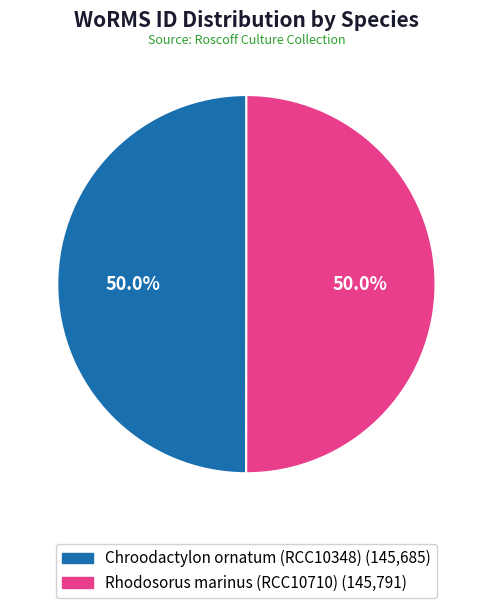

Approximately how many times larger is the value at Chroodactylon ornatum (RCC10348) compared to Rhodosorus marinus (RCC10710)?

1.0